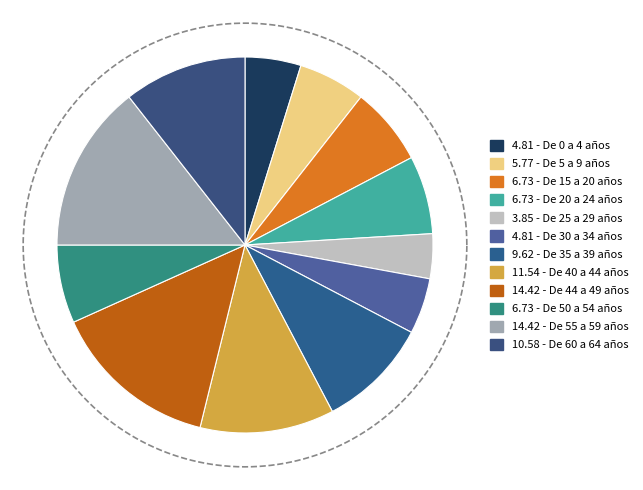

To the nearest percent, what is the difference between the De 25 a 29 años and De 55 a 59 años slice percentages?

11%